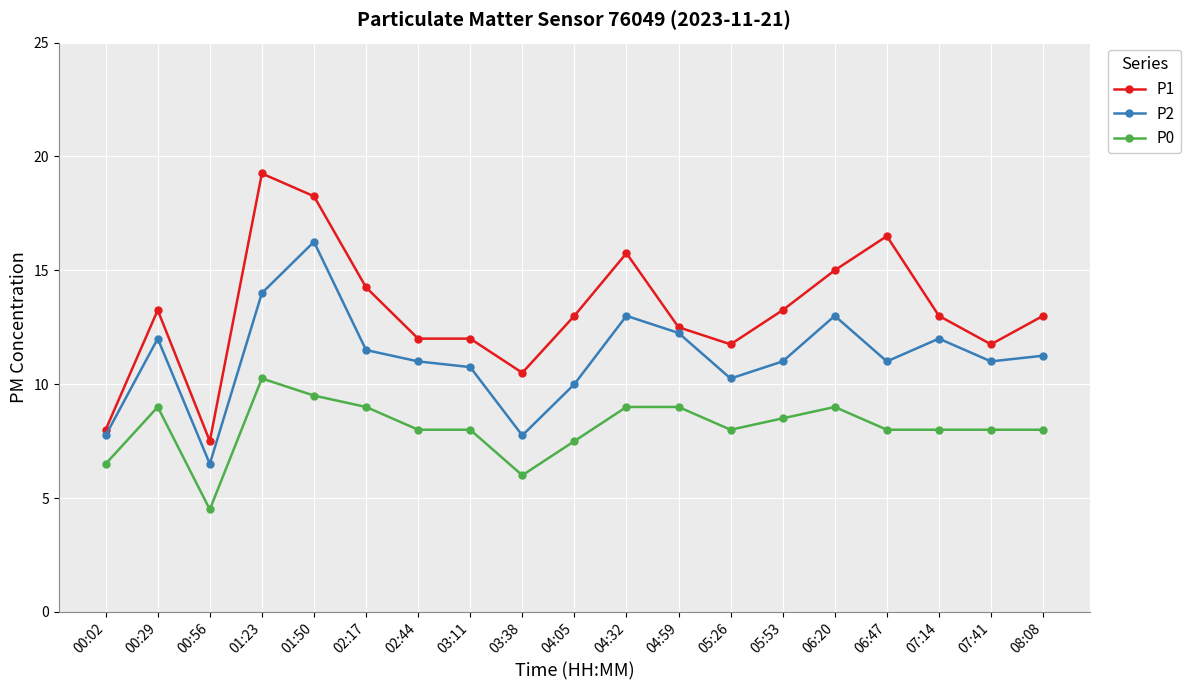

What is the average value of the P0 series?

8.1